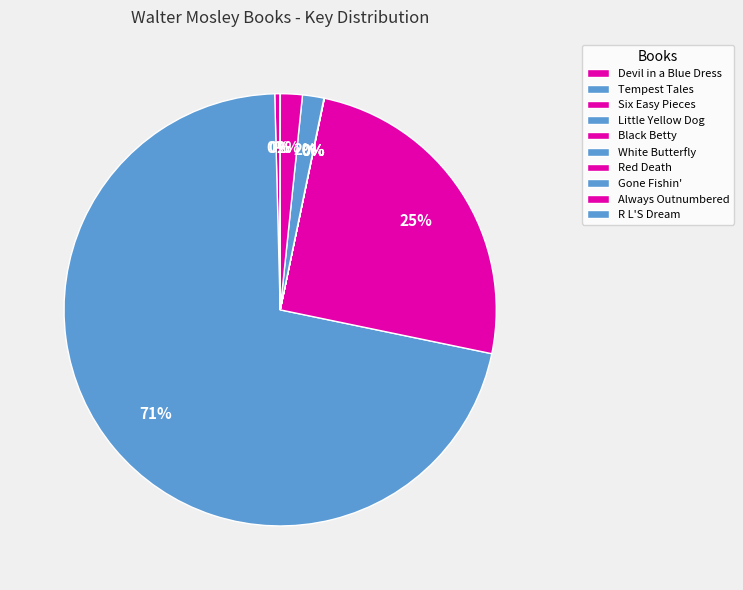

Does Six Easy Pieces account for over 50% of the chart?

No